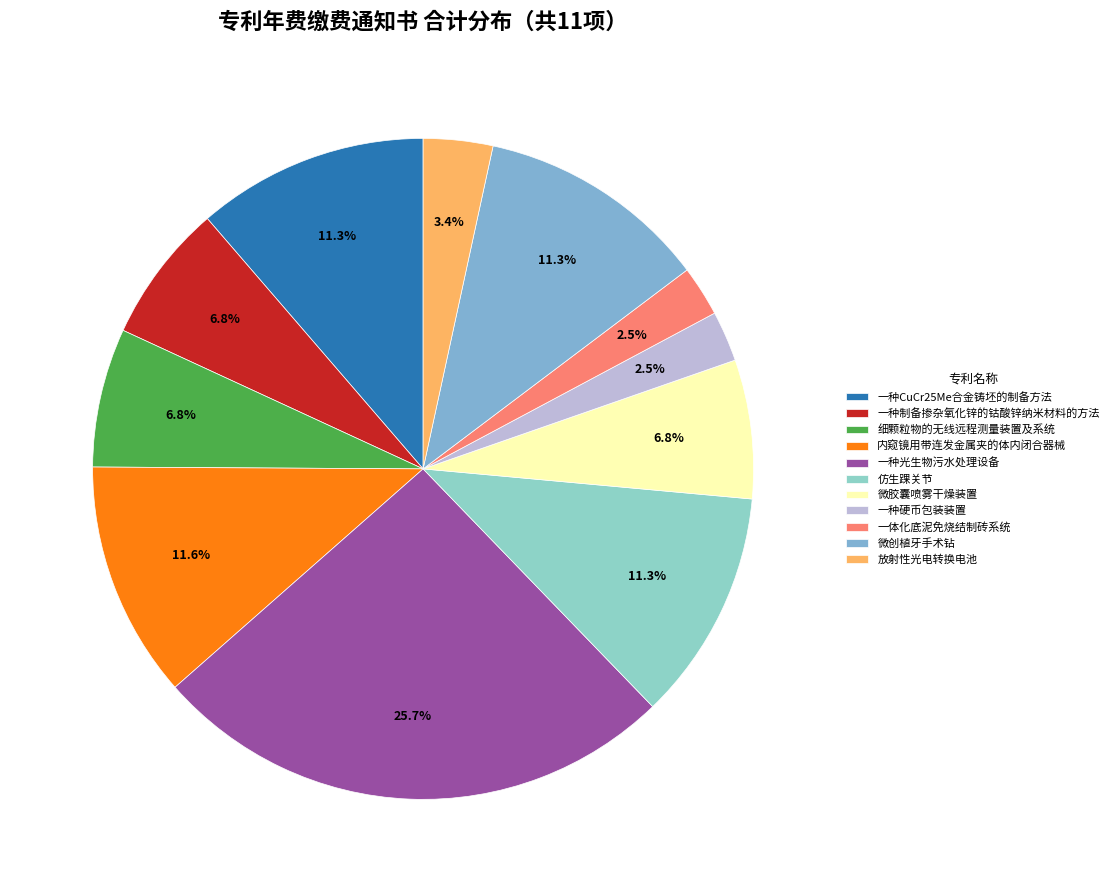

What is the total percentage of 一种CuCr25Me合金铸坯的制备方法 and 仿生踝关节?

22.6%